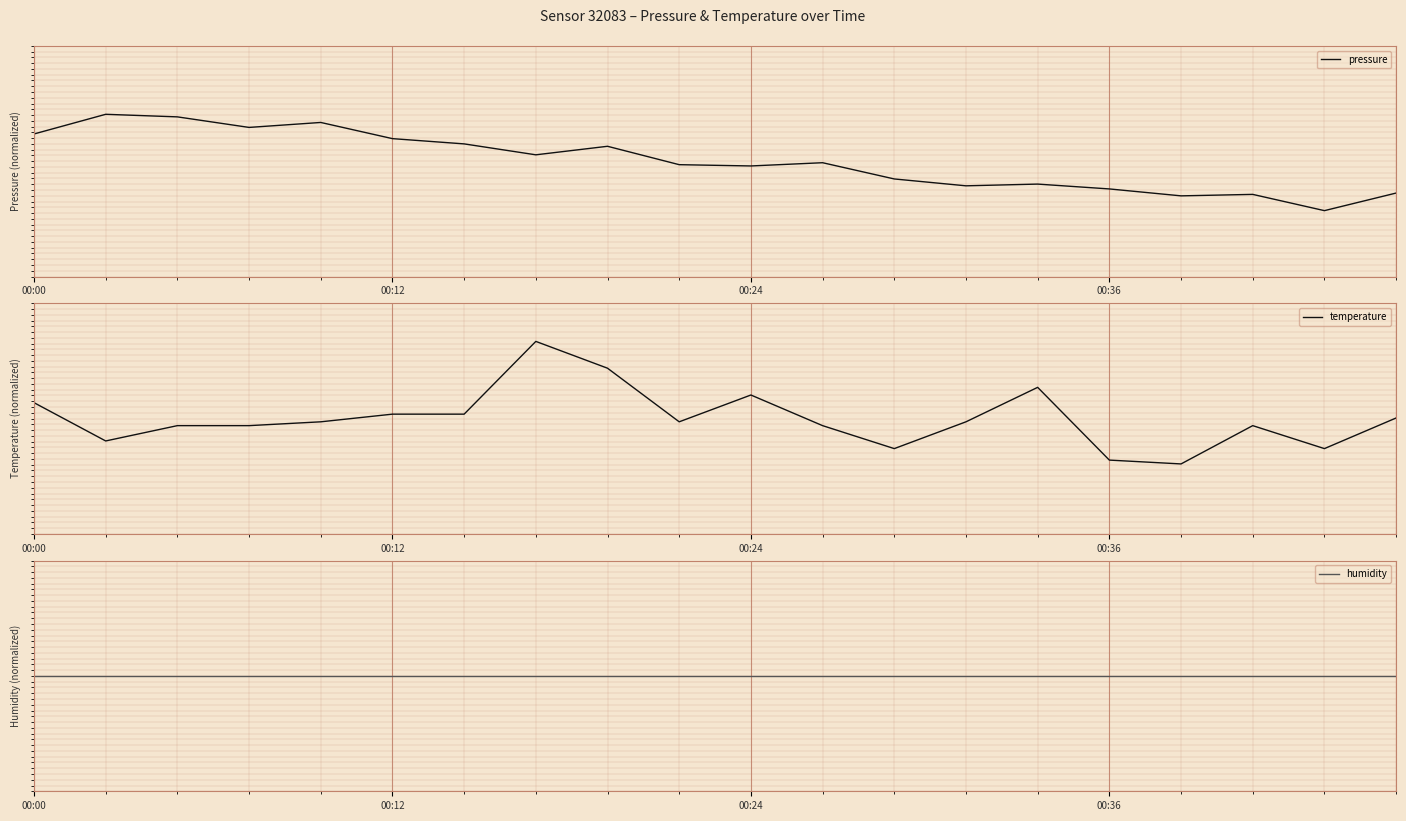

What is the difference between the highest and lowest values at 17?

1.2